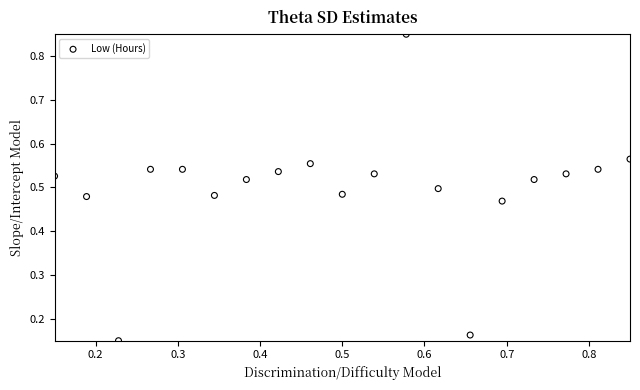

What is the range of X values (max minus min)?

0.7